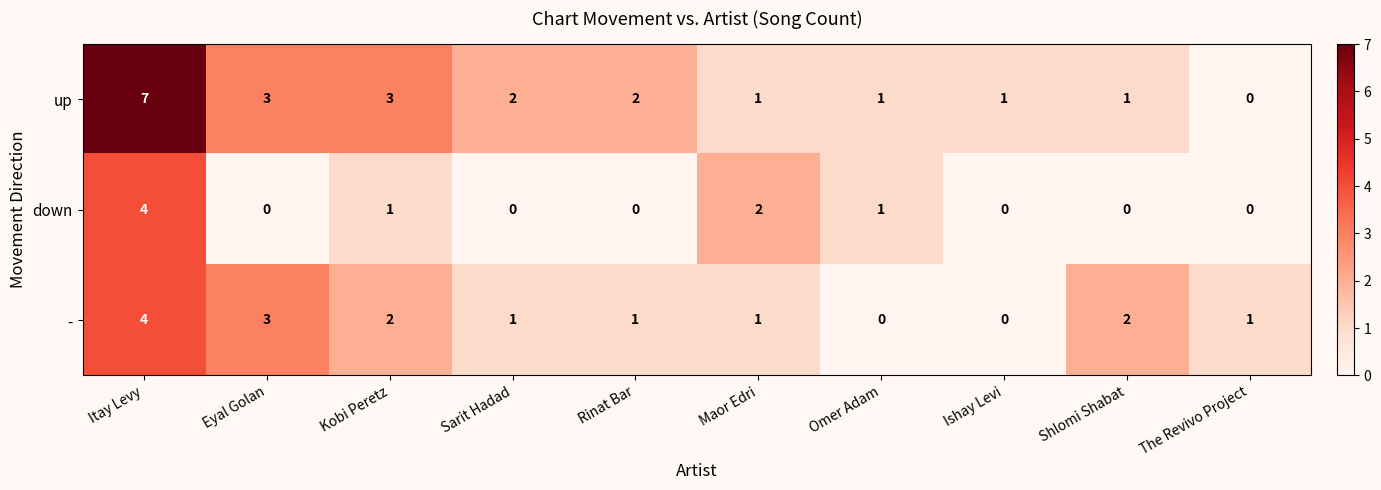

Which series has the largest total across all categories?

up